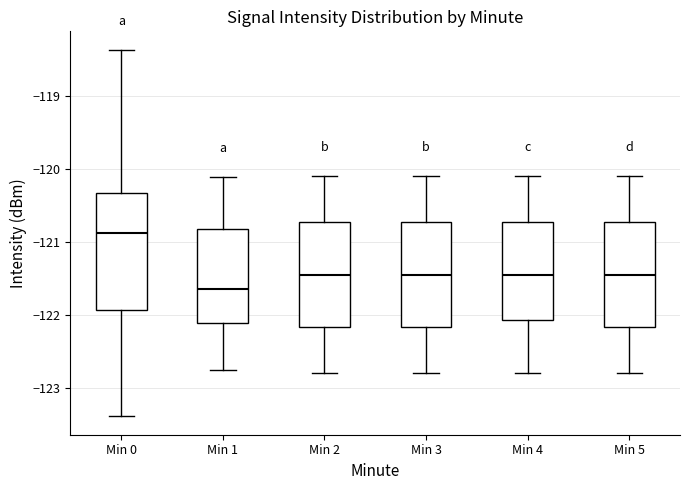

Reading left to right, transcribe this box plot: for each box, give where its median line is, the range the box spans, and where its two whiskers end, as read against the y-axis. The values are not printed on the chart, so give them approximately, as read against the axis.

Min 0: median -120.9, box -121.9 to -120.3, whiskers -123.4 to -118.4
Min 1: median -121.6, box -122.1 to -120.8, whiskers -122.8 to -120.1
Min 2: median -121.4, box -122.2 to -120.7, whiskers -122.8 to -120.1
Min 3: median -121.4, box -122.2 to -120.7, whiskers -122.8 to -120.1
Min 4: median -121.4, box -122.1 to -120.7, whiskers -122.8 to -120.1
Min 5: median -121.4, box -122.2 to -120.7, whiskers -122.8 to -120.1